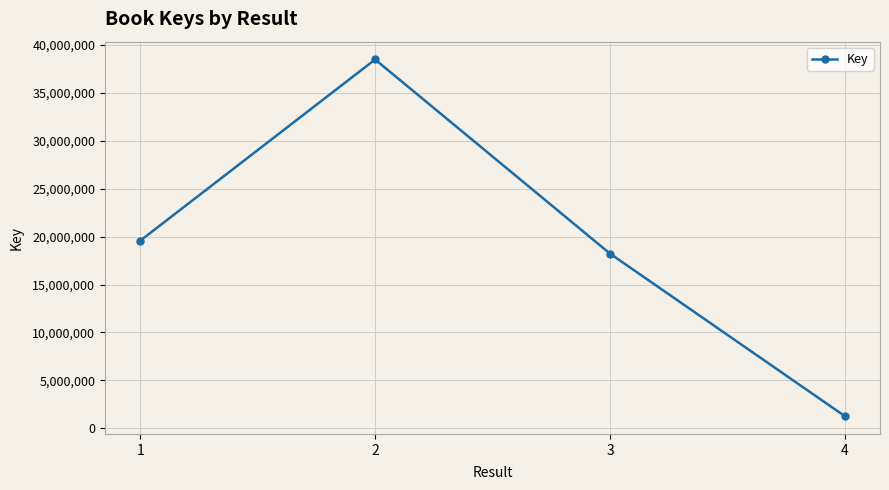

Is this an area chart (filled region under the line)?

No